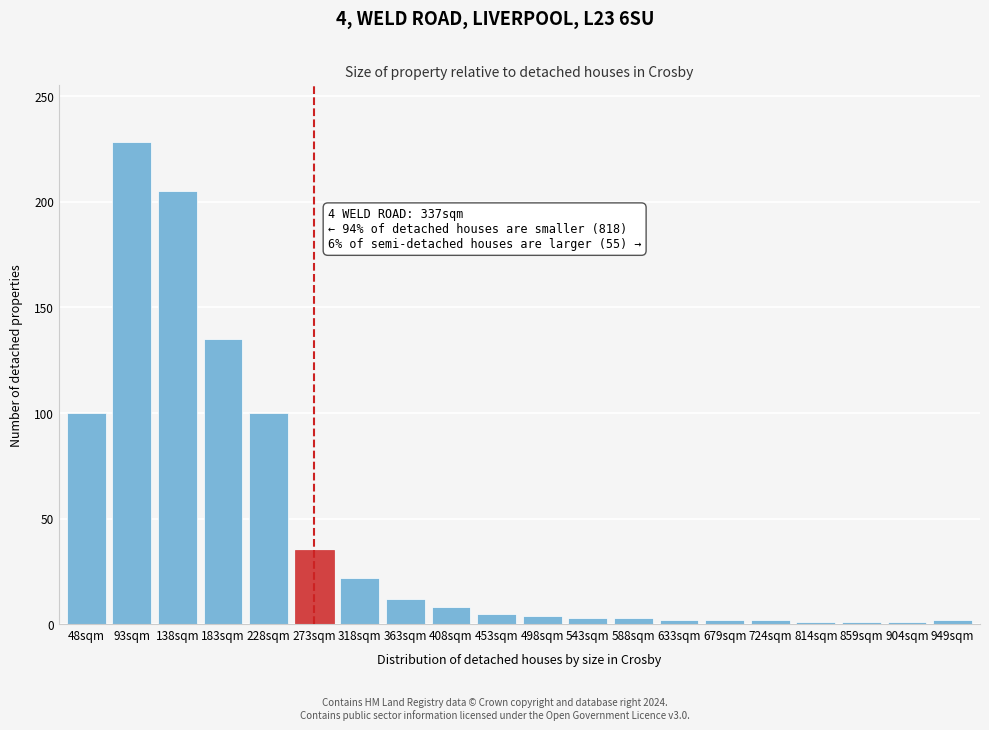

What is the sum of all values?

871